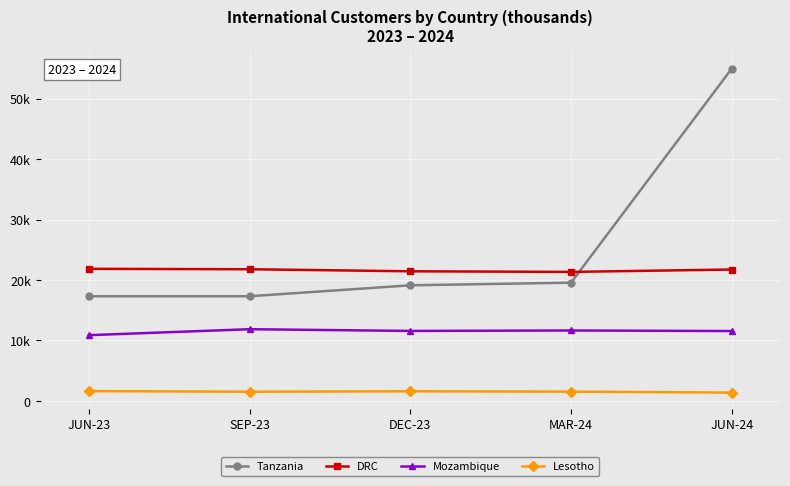

Rank the categories by Tanzania value from highest to lowest.

JUN-24, MAR-24, DEC-23, JUN-23, SEP-23